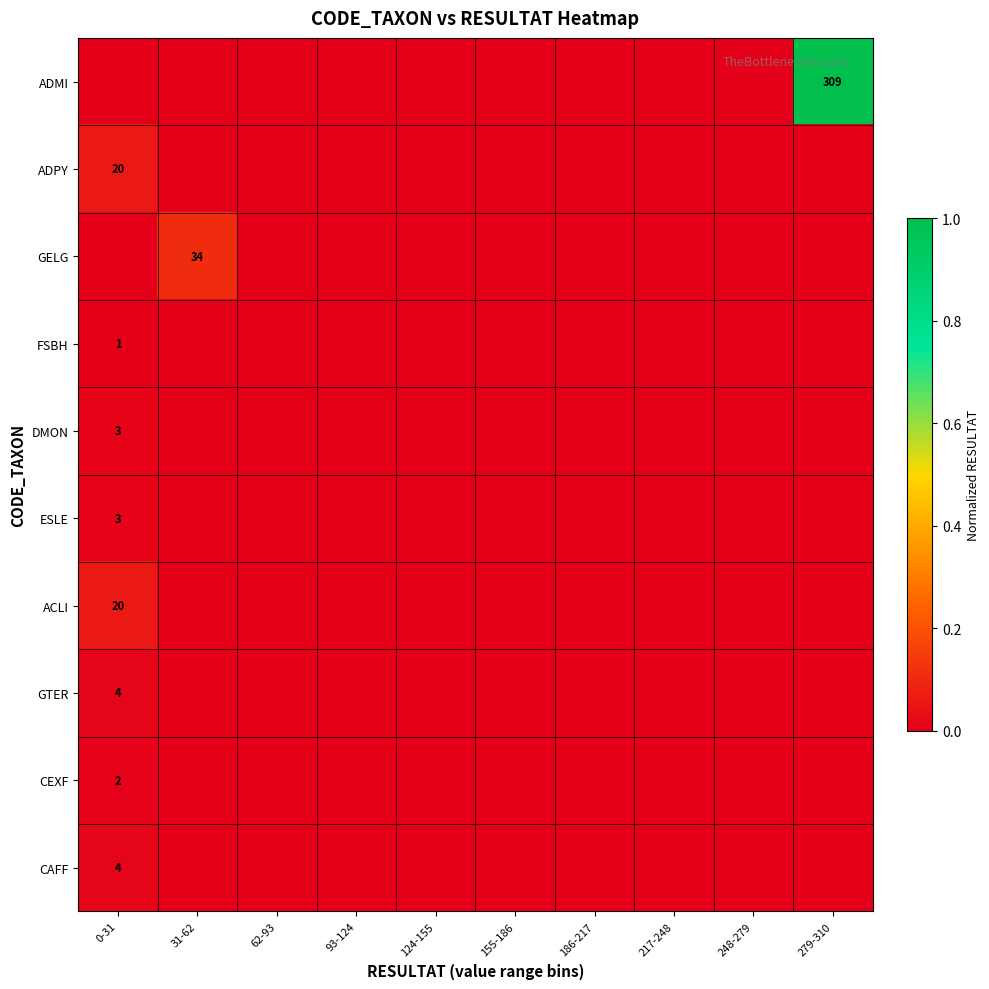

The value of FSBH at 0-31 is 0. True or false?

False